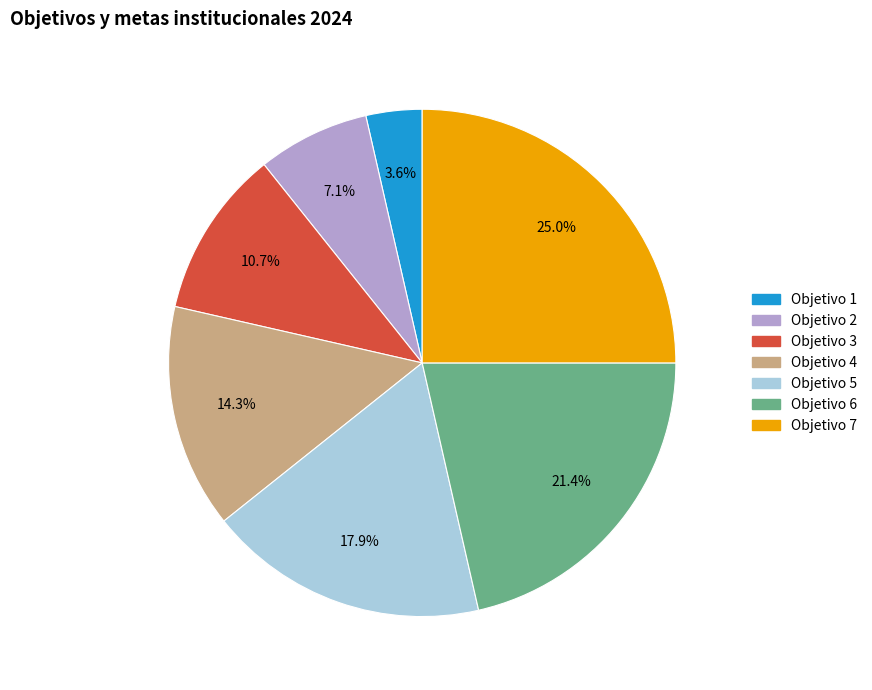

Is Objetivo 1 the majority of the pie?

No